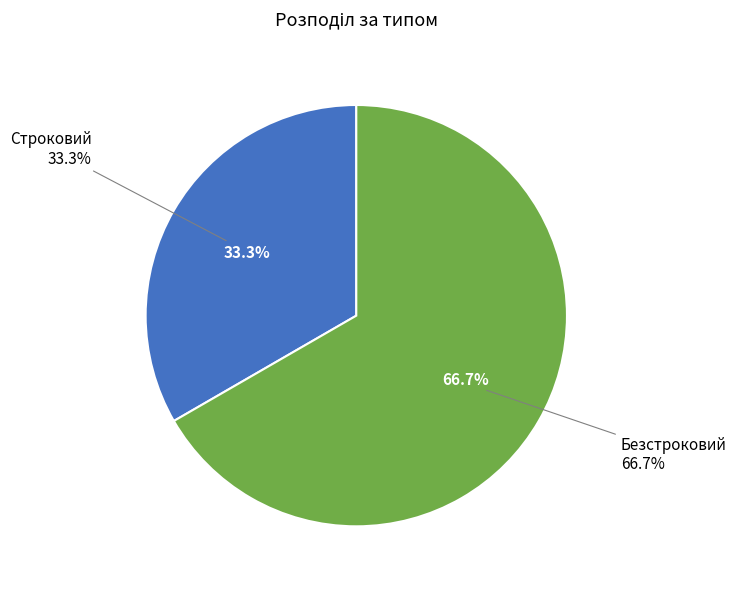

Rank the categories by value from highest to lowest.

Безстроковий, Строковий